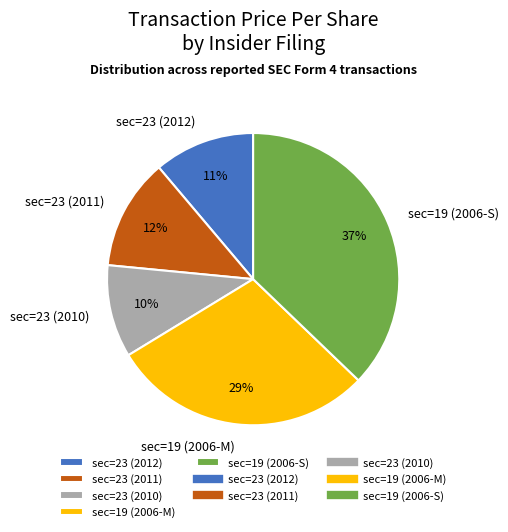

Is the sum of sec=23 (2012) and sec=19 (2006-M) greater than half?

No